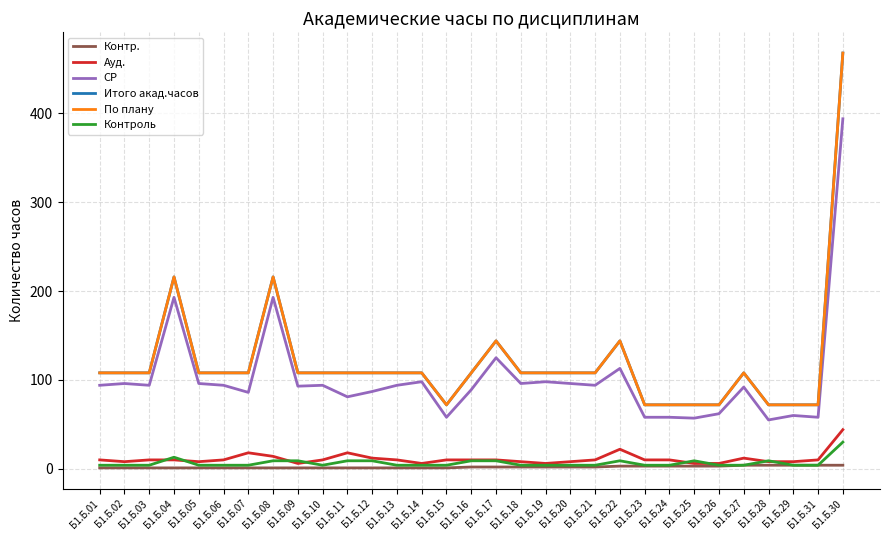

What is the smallest value displayed?

1